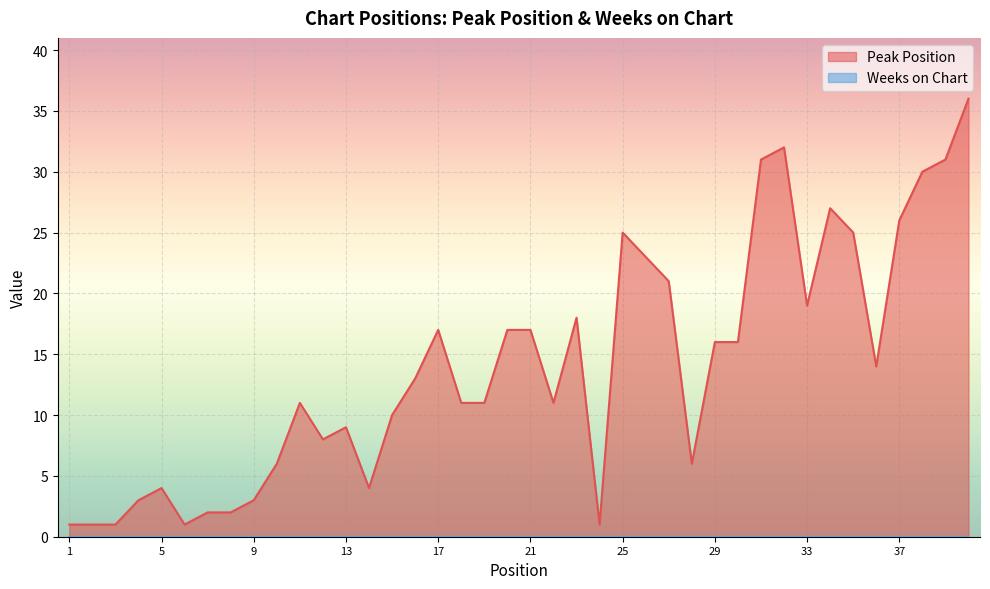

Reading left to right, list all the values displayed in this chart.

1=1	2=1	3=1	4=3	5=4	6=1	7=2	8=2	9=3	10=6	11=11	12=8	13=9	14=4	15=10	16=13	17=17	18=11	19=11	20=17	21=17	22=11	23=18	24=1	25=25	26=23	27=21	28=6	29=16	30=16	31=31	32=32	33=19	34=27	35=25	36=14	37=26	38=30	39=31	40=36